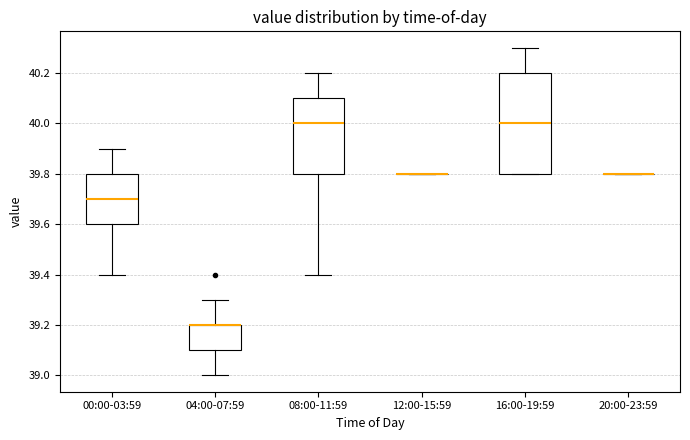

Which box is the tallest, from its lower edge to its upper edge?

16:00-19:59